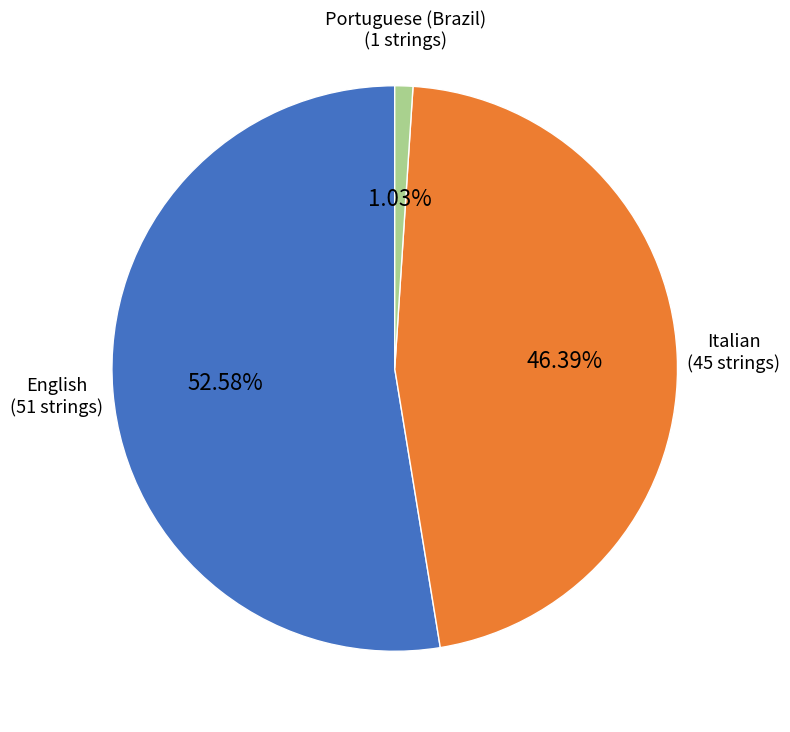

Is there a majority slice in this chart?

Yes